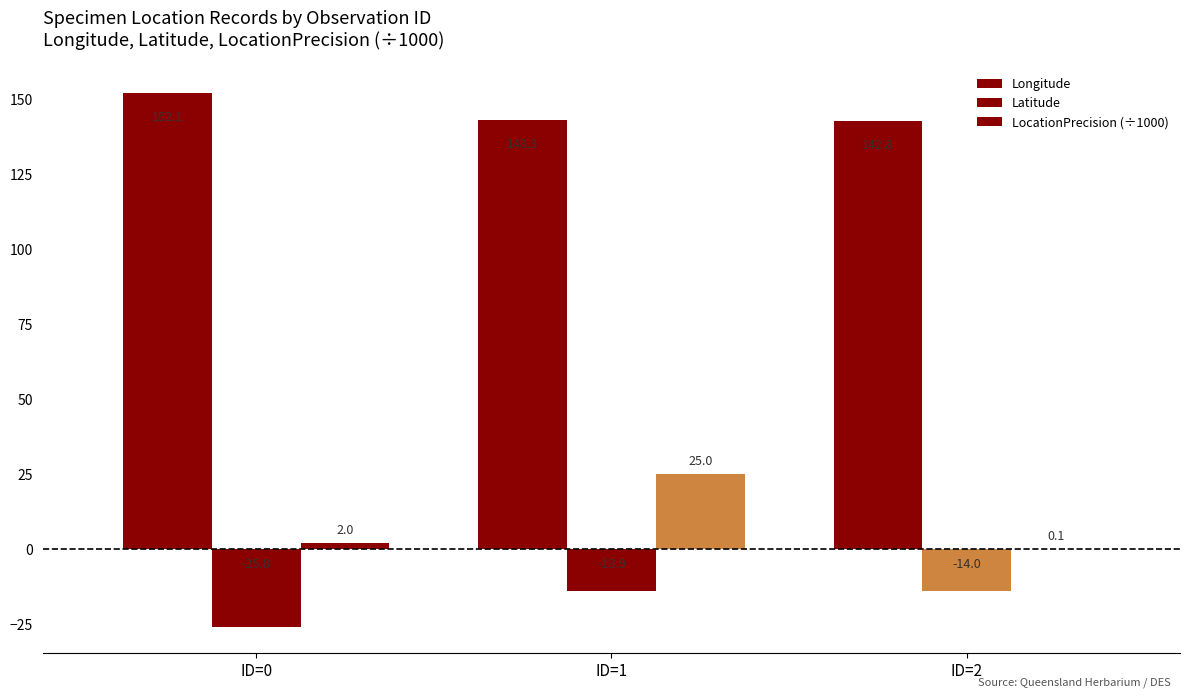

True or false: LocationPrecision (÷1000) has a value of 0.1 at ID=2.

True